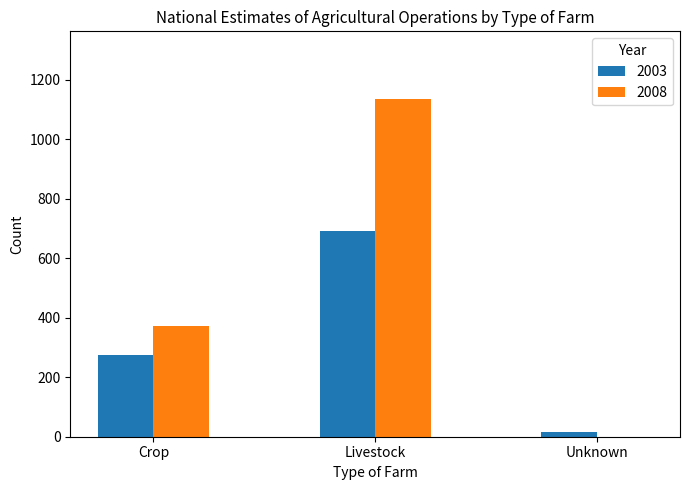

What is the greatest value displayed?

1136